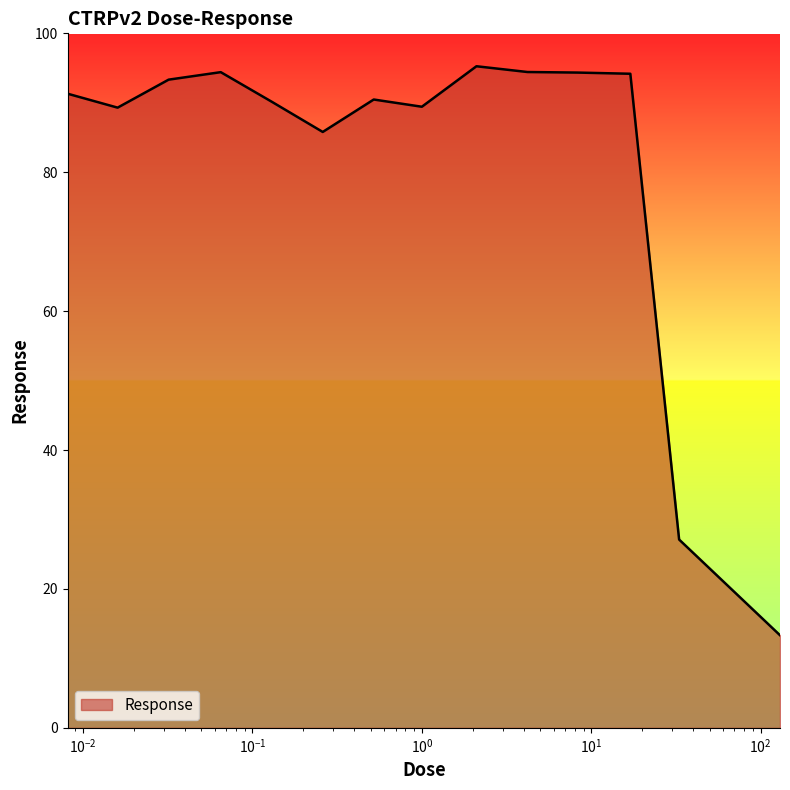

How many series are shown in this chart?

1